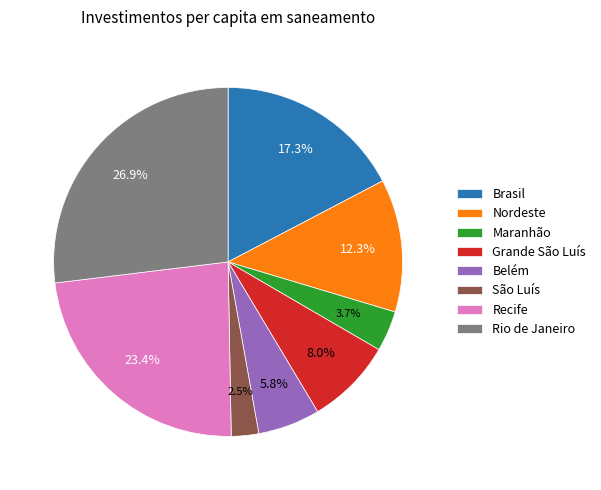

How many segments does this pie chart have?

8